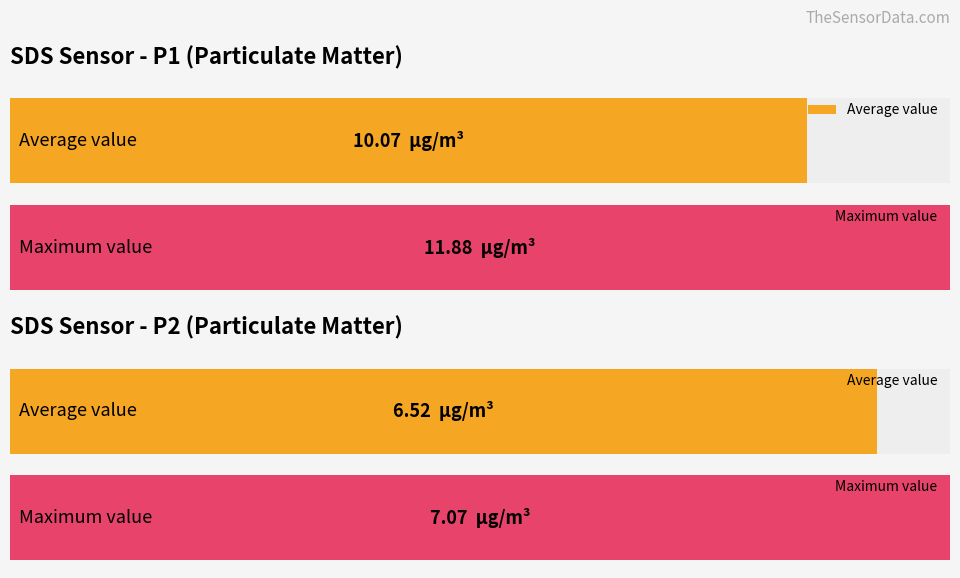

Are the bars grouped side by side (vs. stacked)?

Yes